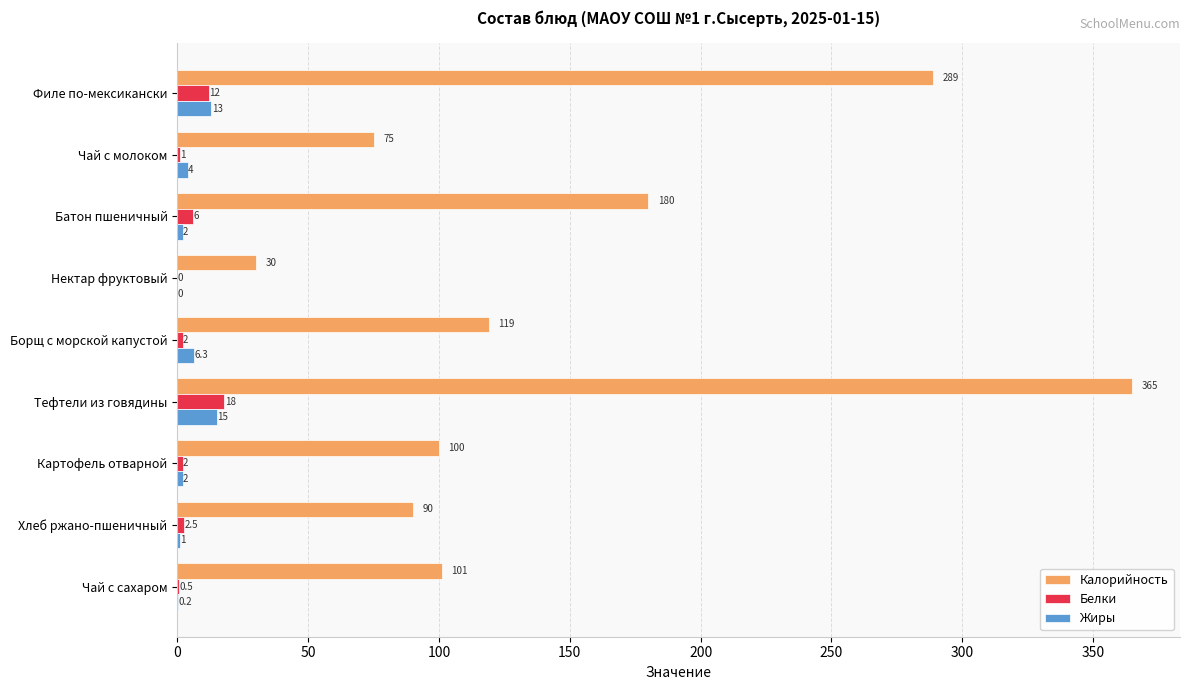

At which category is the sum across all series the highest?

Тефтели из говядины